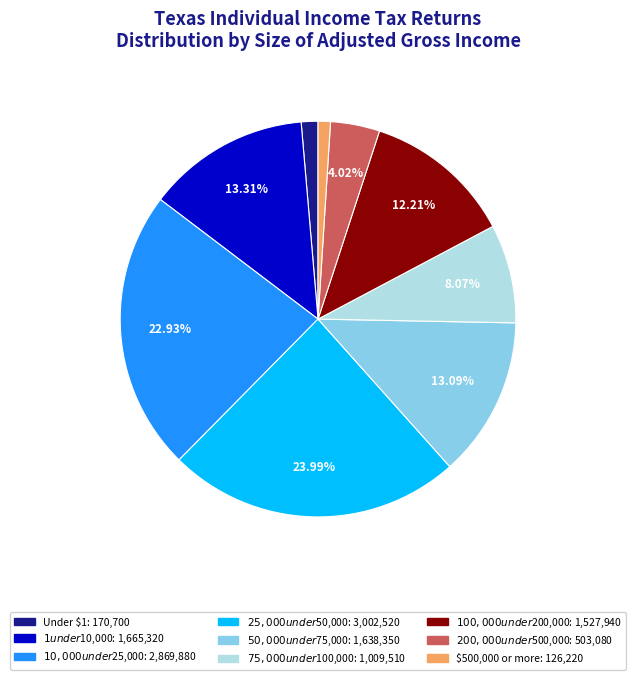

What percentage do $50,000 under $75,000 and $100,000 under $200,000 together represent?

25.3%